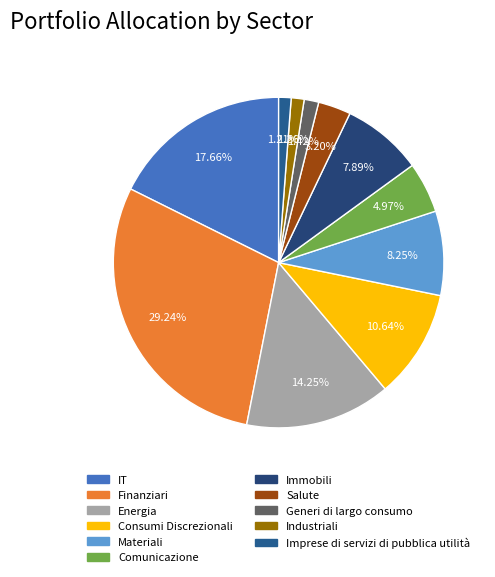

To the nearest percent, what is the average slice percentage?

9%